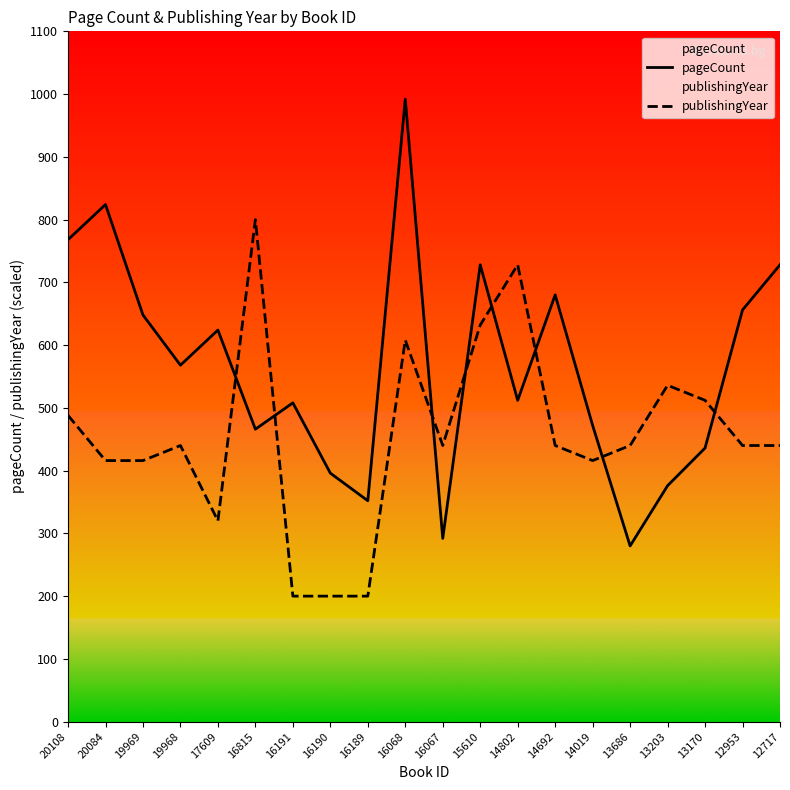

At which category is the sum across all series the highest?

16068